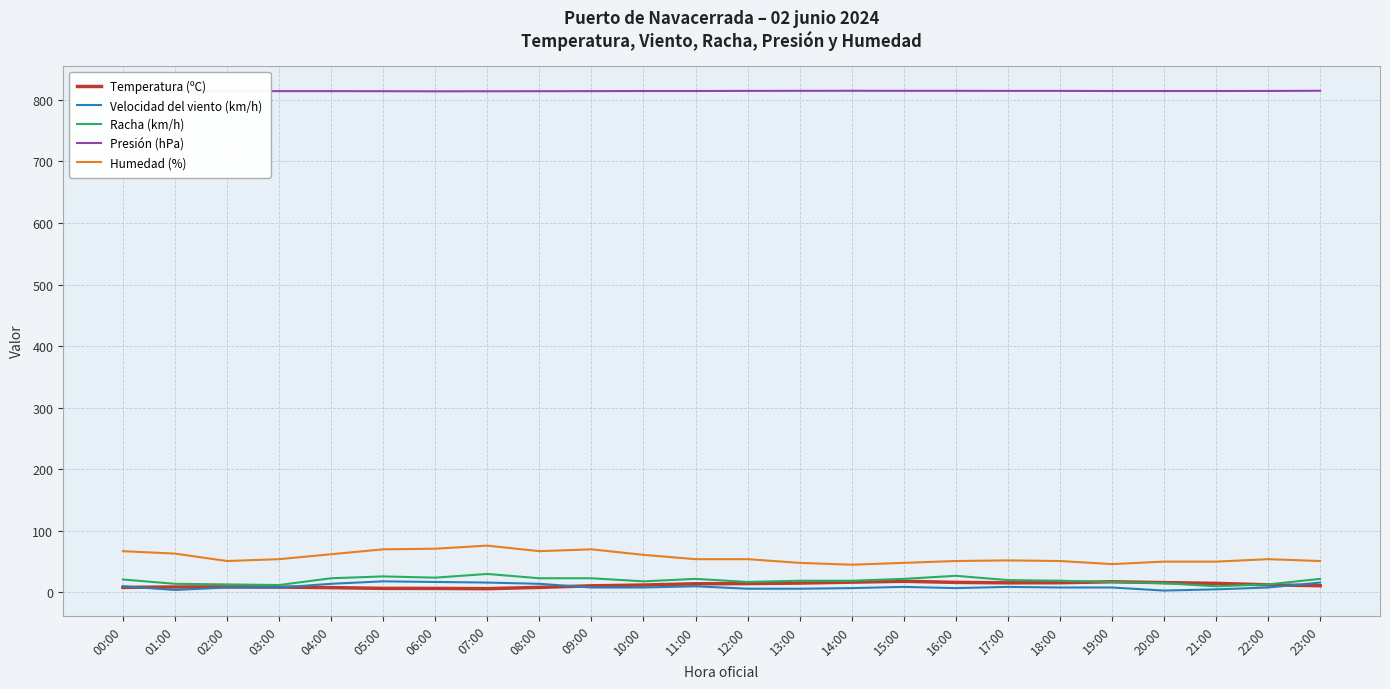

Is it true that Humedad (%) equals 71.0 at 06:00?

True